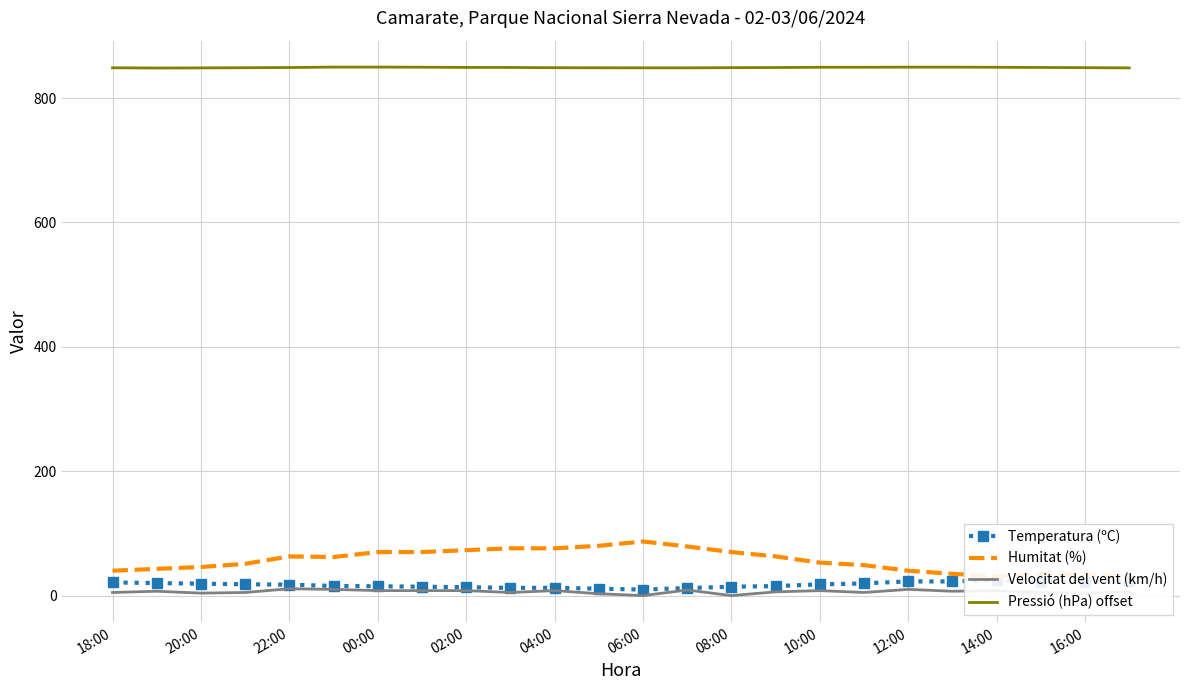

At how many categories does at least one series exceed 739?

24